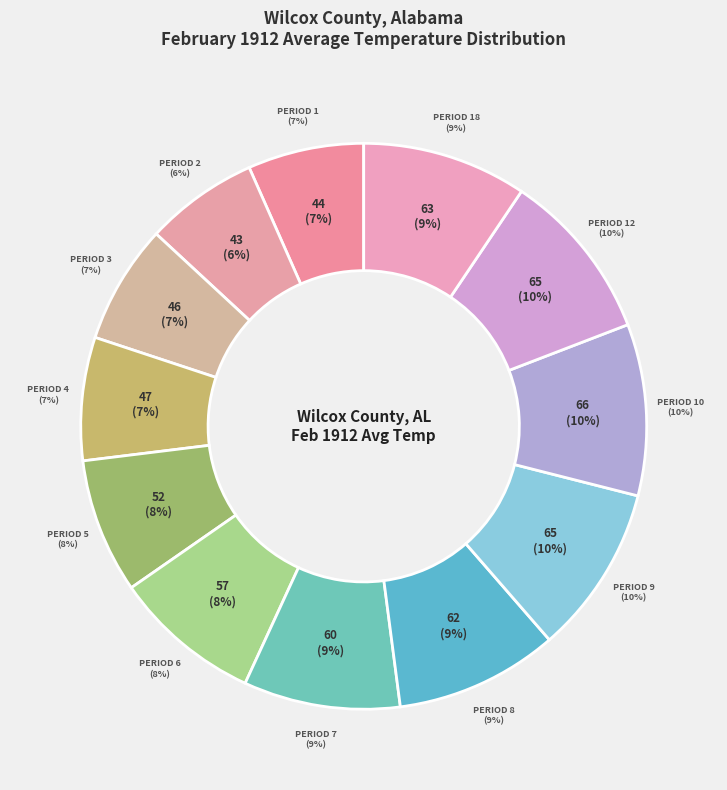

What is the smallest slice in the pie chart?

Period 2